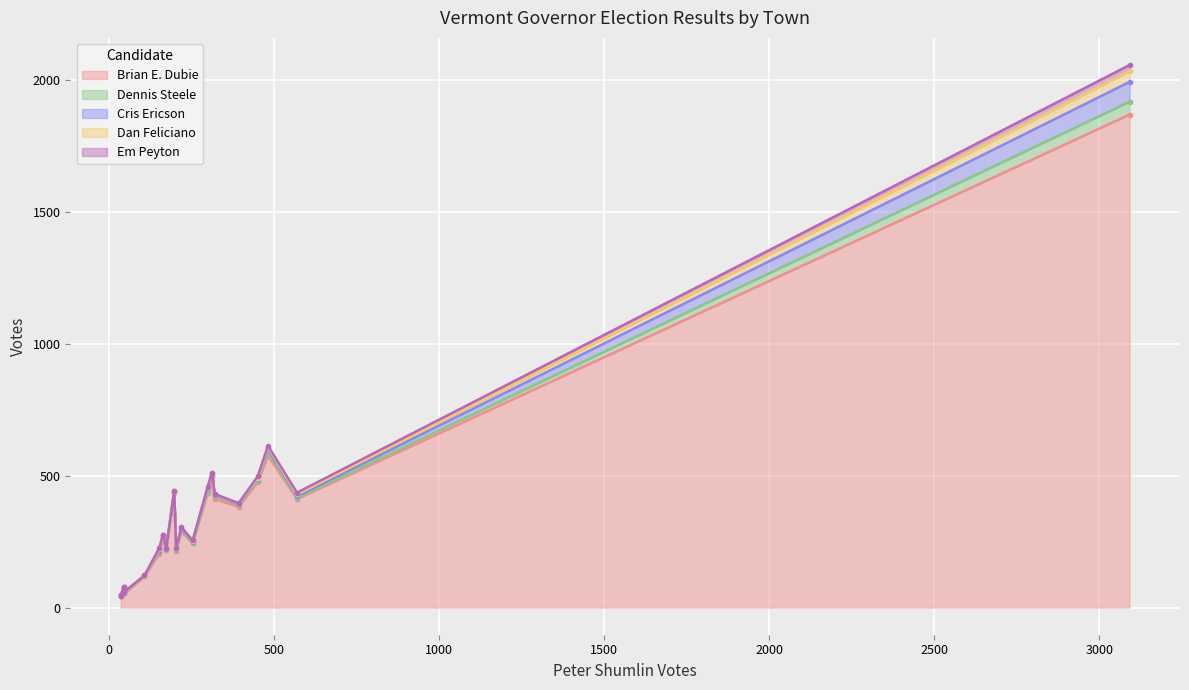

Rank the categories by Peter Shumlin value from highest to lowest.

Bennington, Arlington, Berlin, Bradford, Bethel, Barnet, Barton, Alburgh, Bolton, Bakersfield, Barnard, Addison, Albany, Berkshire, Benson, Andover, Athens, Belvidere, Baltimore, Bloomfield